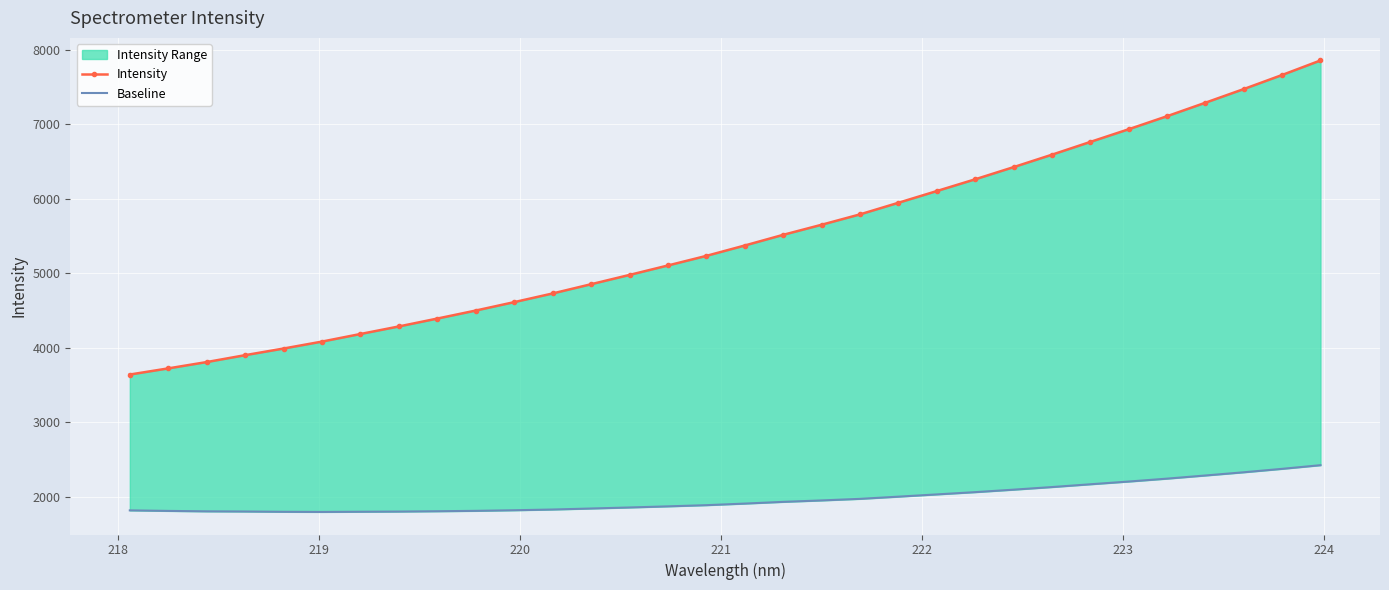

List the series in order of their overall mean, lowest first.

Baseline, Intensity